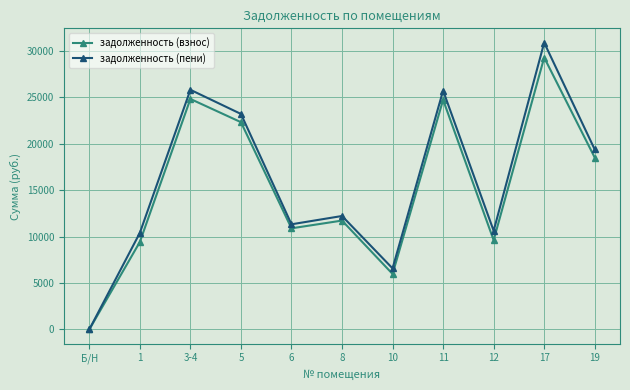

At which label does задолженность (пени) first exceed 12212?

3-4